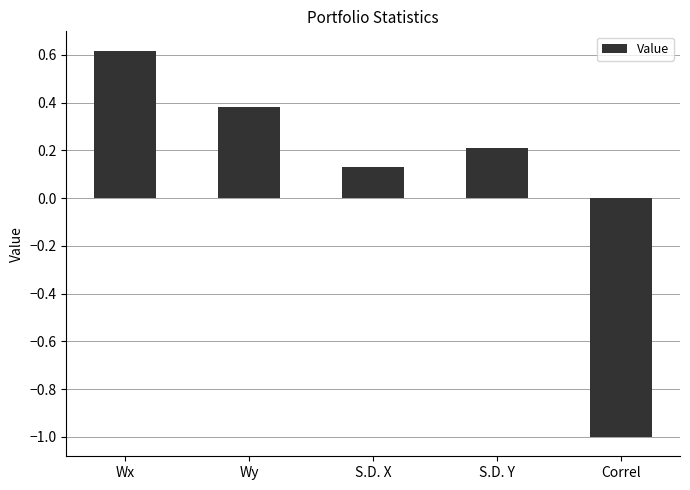

What is the value of the 2nd bar from the left?

0.4